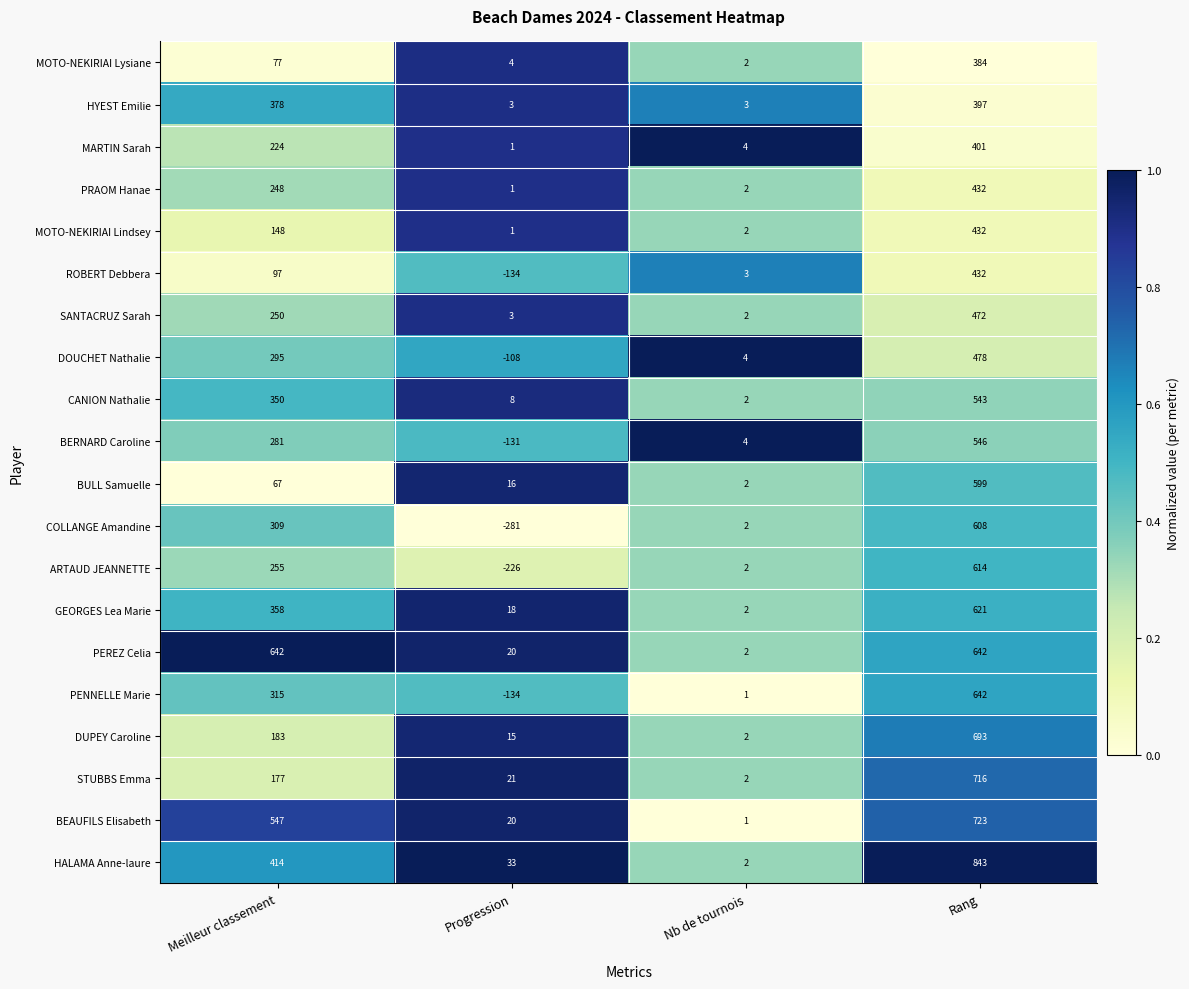

Rank the categories by ROBERT Debbera value from highest to lowest.

Rang, Meilleur classement, Nb de tournois, Progression